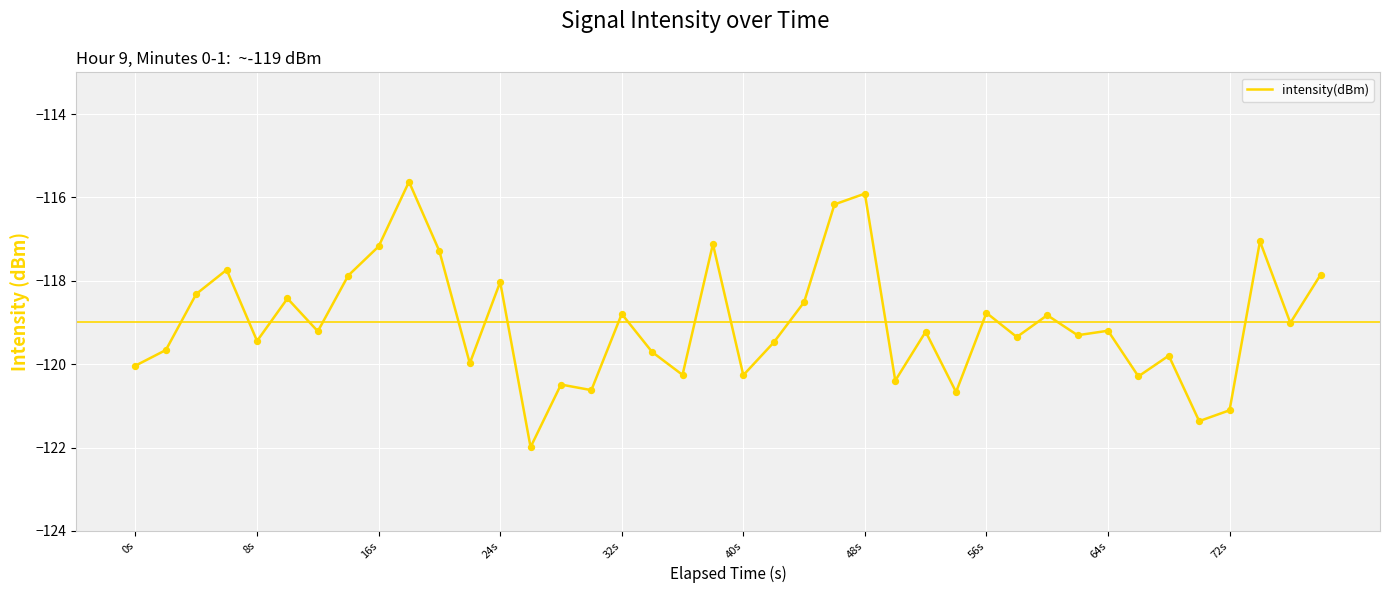

What is the minimum value shown in the chart?

-122.0